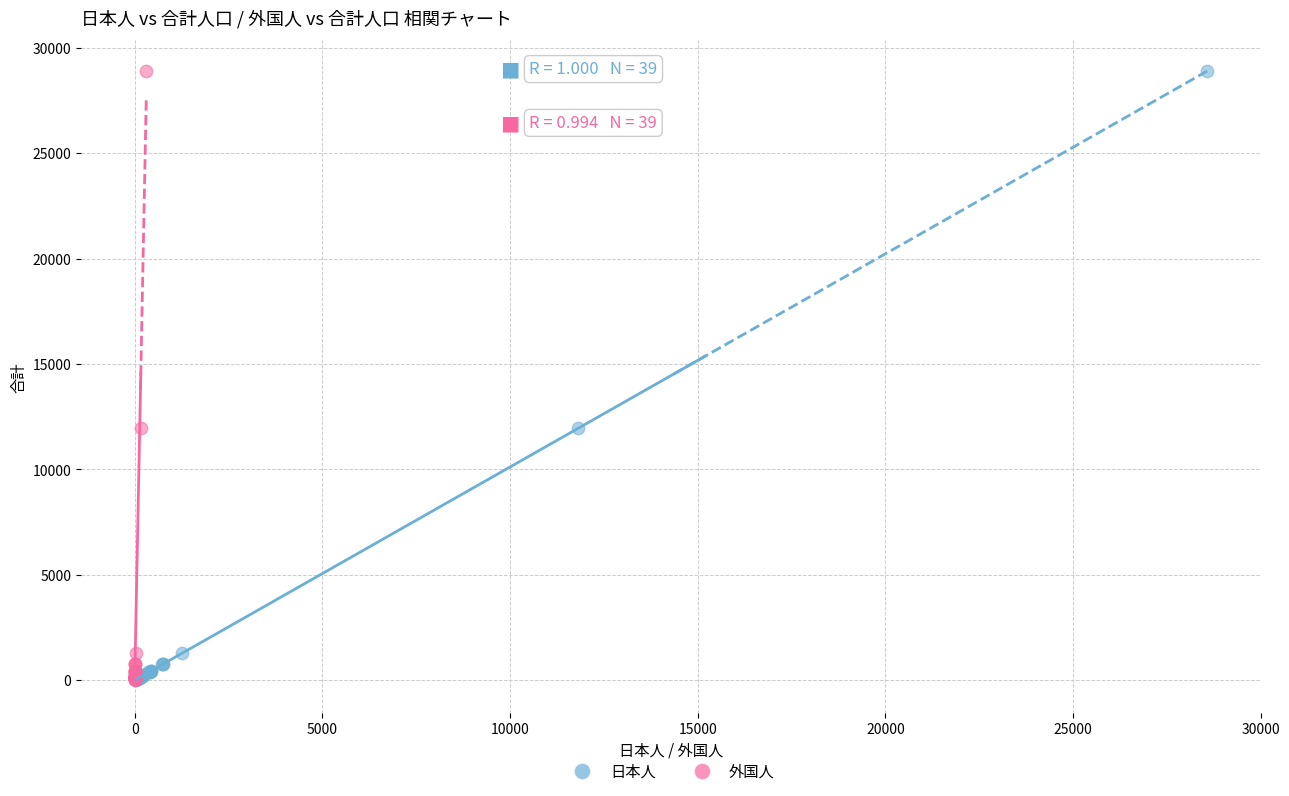

What are all the series names shown in the legend?

日本人, 外国人